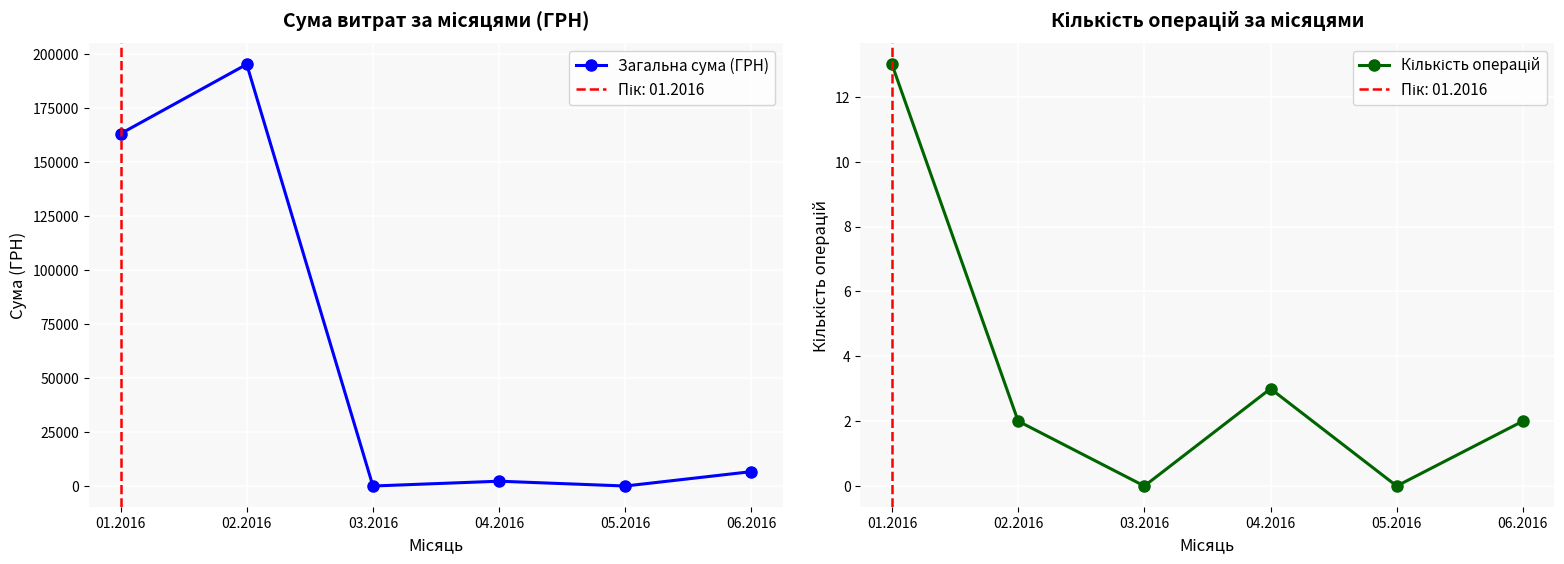

What is the label of the 6th point from the left?

06.2016